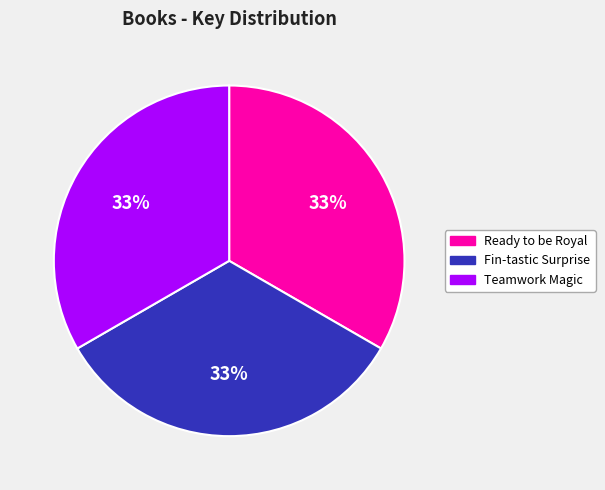

Do Fin-tastic Surprise and Ready to be Royal together represent more than half of the pie?

Yes